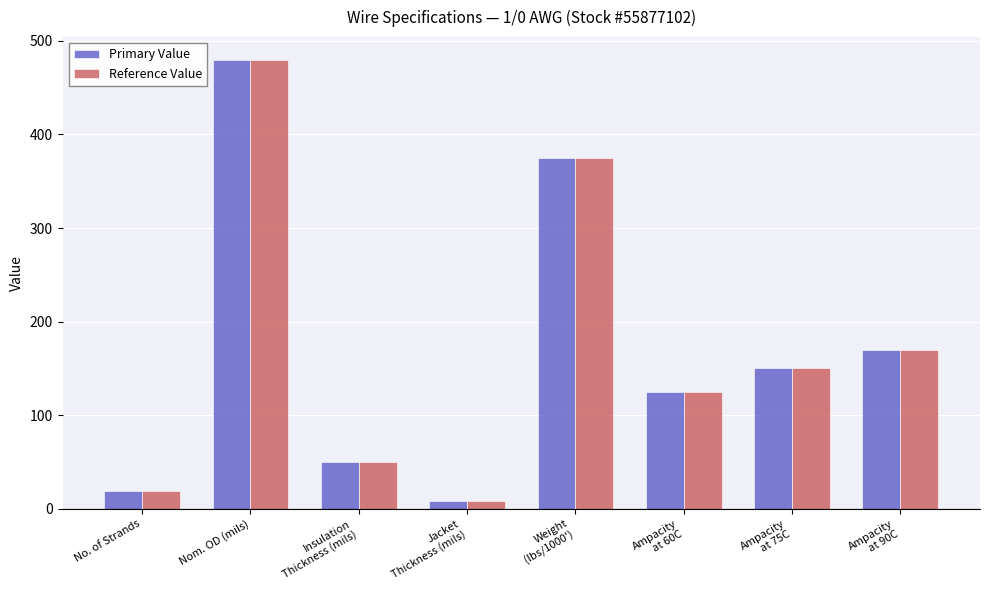

What is the difference between the second highest and minimum values in the Primary Value series?

367